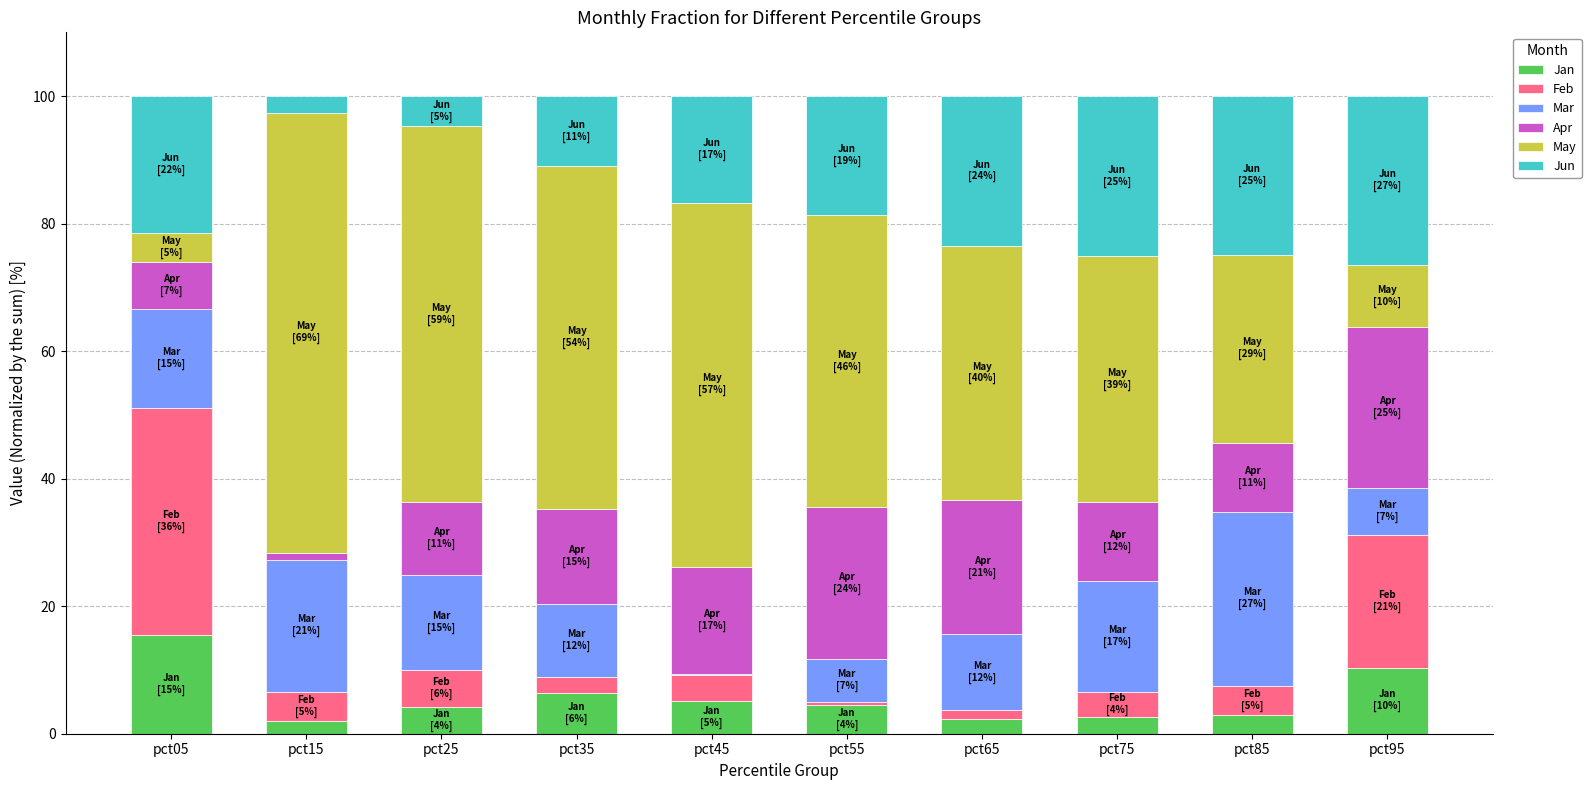

What value does the Jan series have at pct75?

2.6